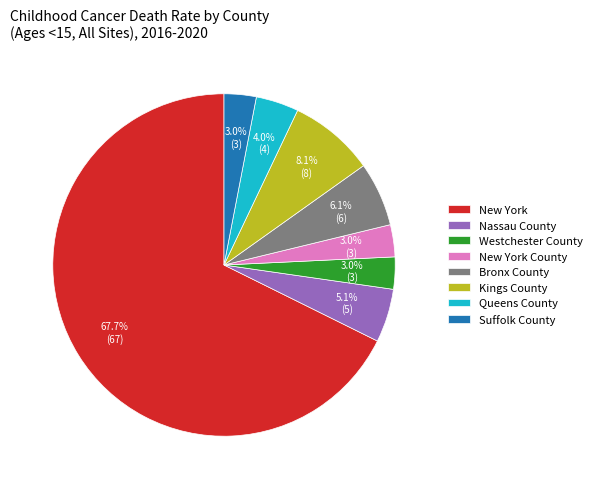

What is the ratio of the value at Nassau County to the value at New York County?

1.7